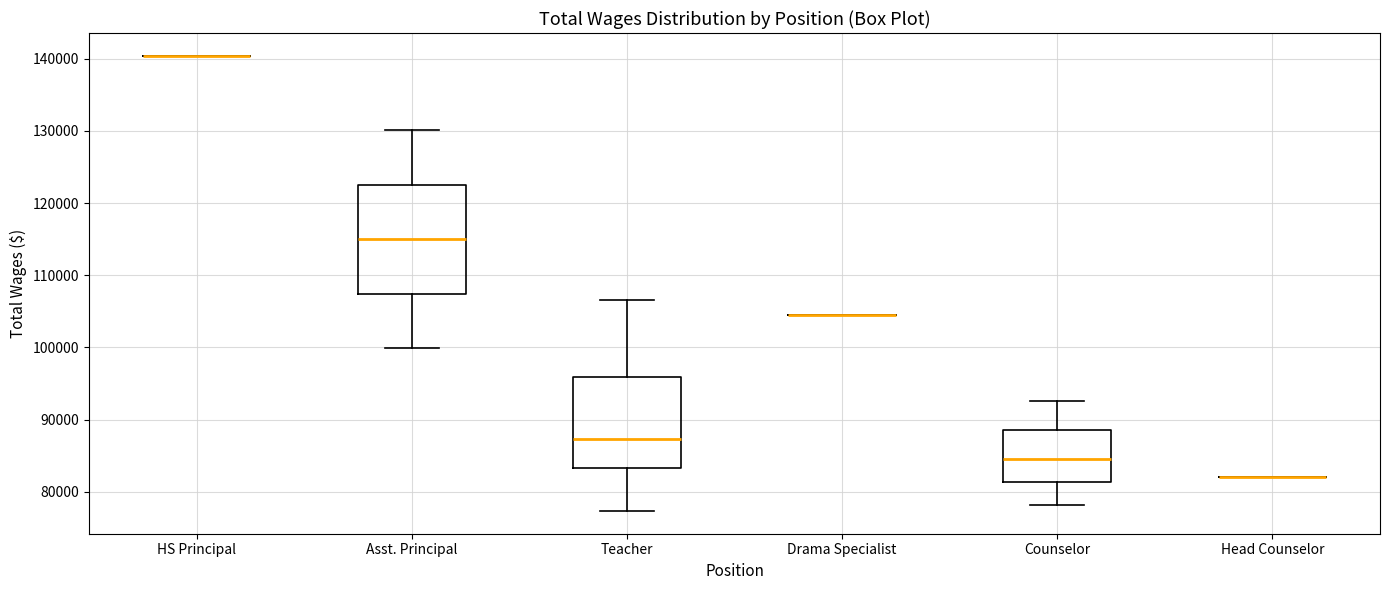

Reading left to right, transcribe this box plot: for each box, give where its median line is, the range the box spans, and where its two whiskers end, as read against the y-axis. The values are not printed on the chart, so give them approximately, as read against the axis.

HS Principal: box collapsed to a line at 140000, whiskers 140000 to 140000
Asst. Principal: median 115000, box 107000 to 123000, whiskers 100000 to 130000
Teacher: median 87000, box 83000 to 96000, whiskers 77000 to 107000
Drama Specialist: box collapsed to a line at 105000, whiskers 105000 to 105000
Counselor: median 85000, box 81000 to 89000, whiskers 78000 to 93000
Head Counselor: box collapsed to a line at 82000, whiskers 82000 to 82000